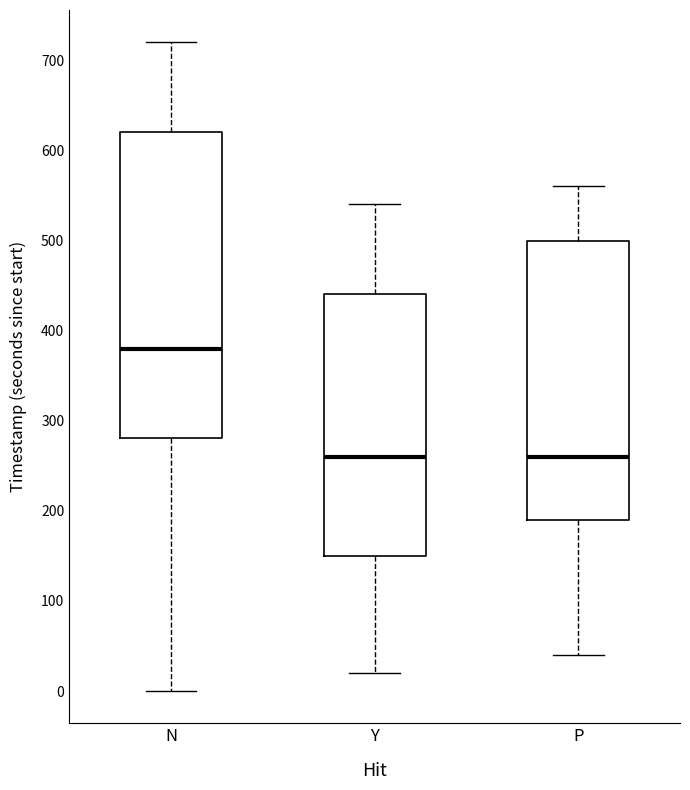

Reading left to right, transcribe this box plot: for each box, give where its median line is, the range the box spans, and where its two whiskers end, as read against the y-axis. The values are not printed on the chart, so give them approximately, as read against the axis.

N: median 380, box 280 to 620, whiskers 0 to 720
Y: median 260, box 150 to 440, whiskers 20 to 540
P: median 260, box 190 to 500, whiskers 40 to 560